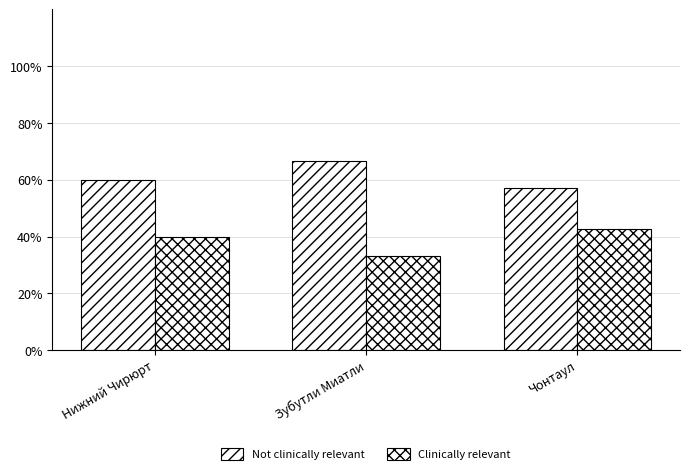

How many data points in Clinically relevant are less than 40?

1